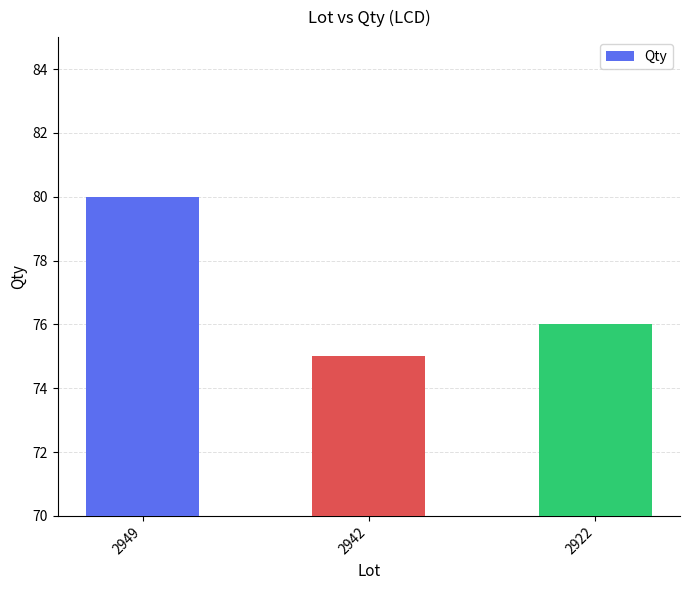

What is the approximate value at 2949?

80